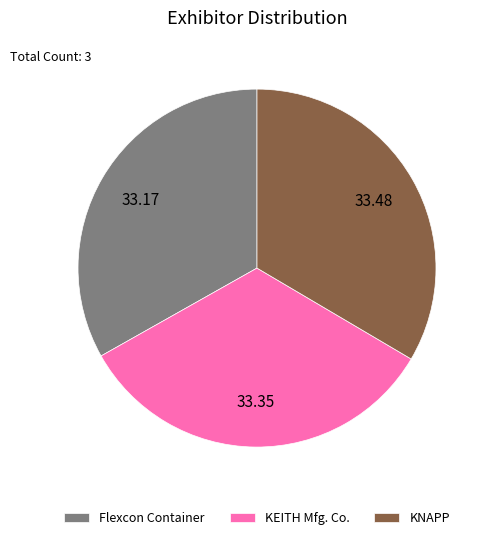

Combined, do KNAPP and Flexcon Container account for over 50%?

Yes